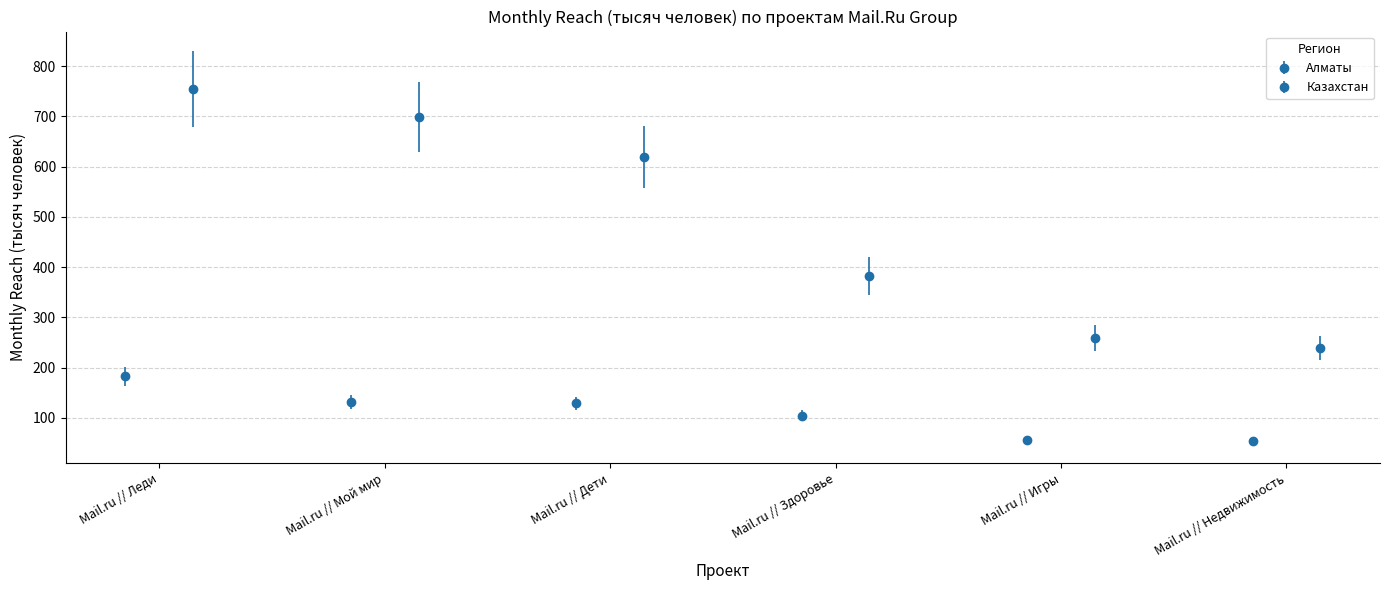

What is the average value of the Mail.ru // Мой мир series?

414.6